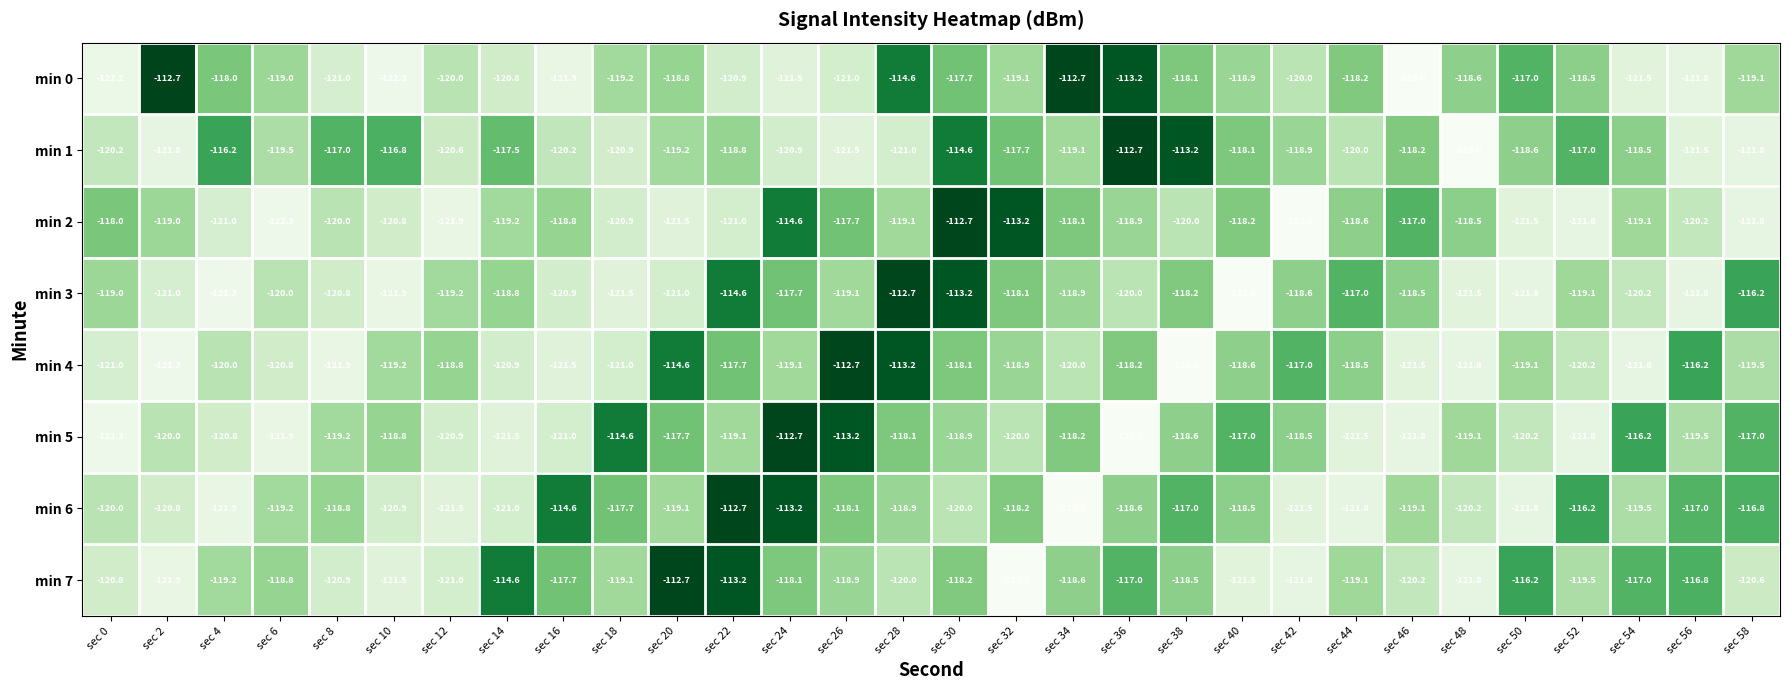

The min 3 series shows -191.4 at sec 16. True or false?

False